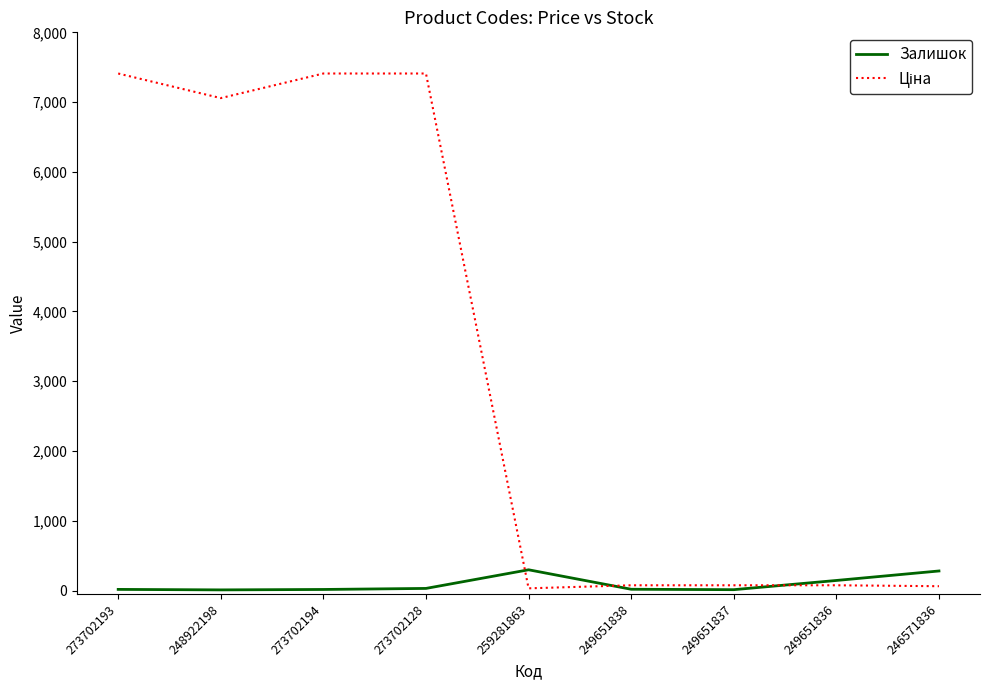

True or false: Залишок has a value of 13.0 at 249651837.

True